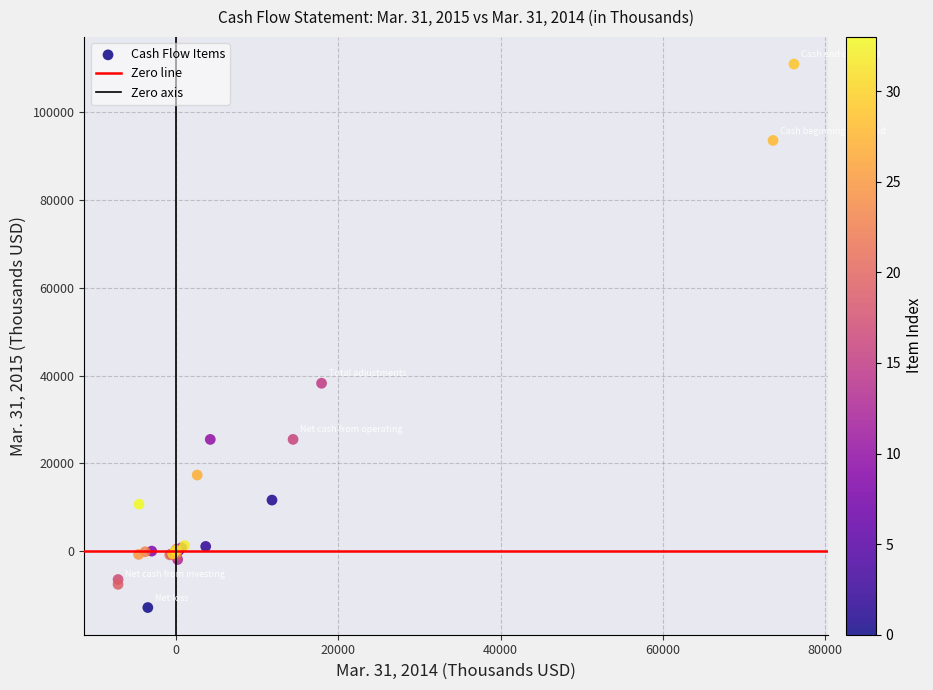

What Y value in the scatter plot is closest to 49029?

38241